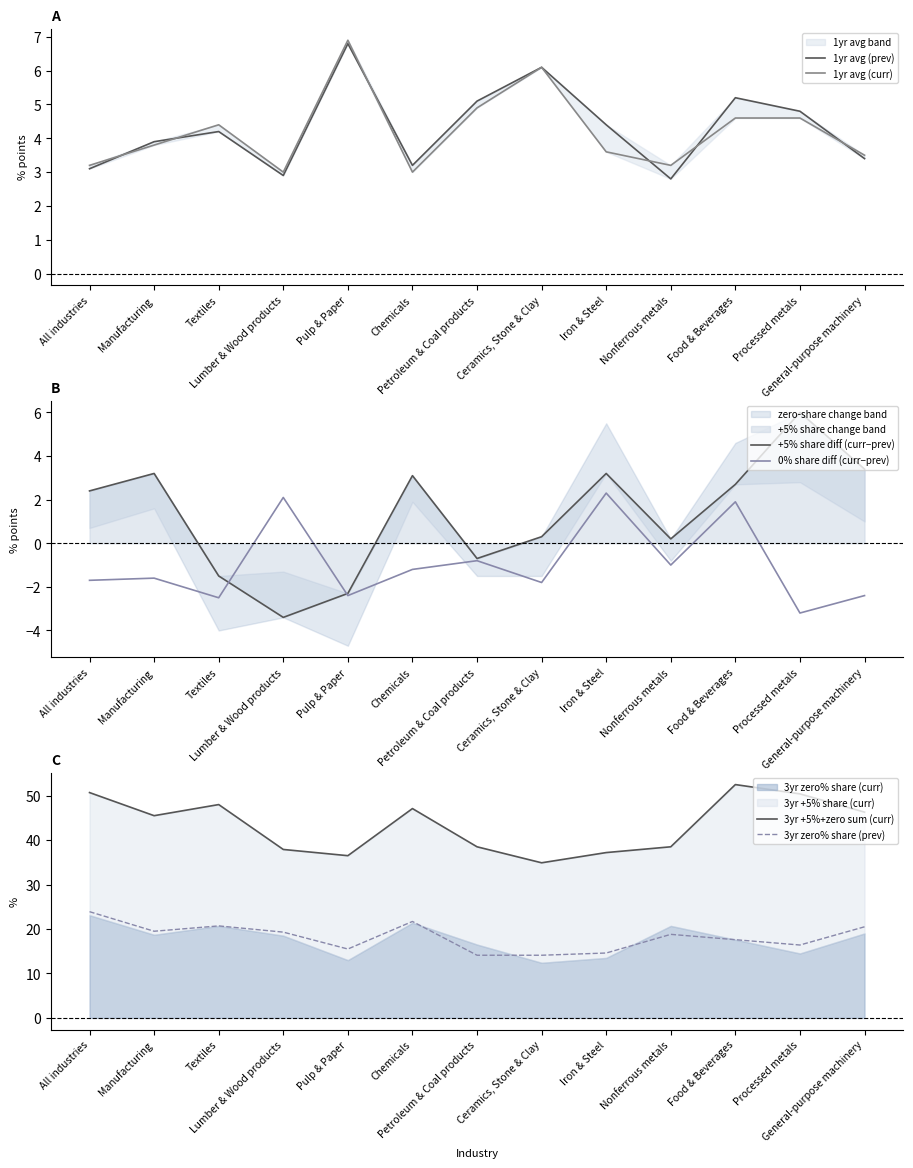

True or false: 1yr avg (curr) and 0% share diff (curr−prev) cross at least once.

False